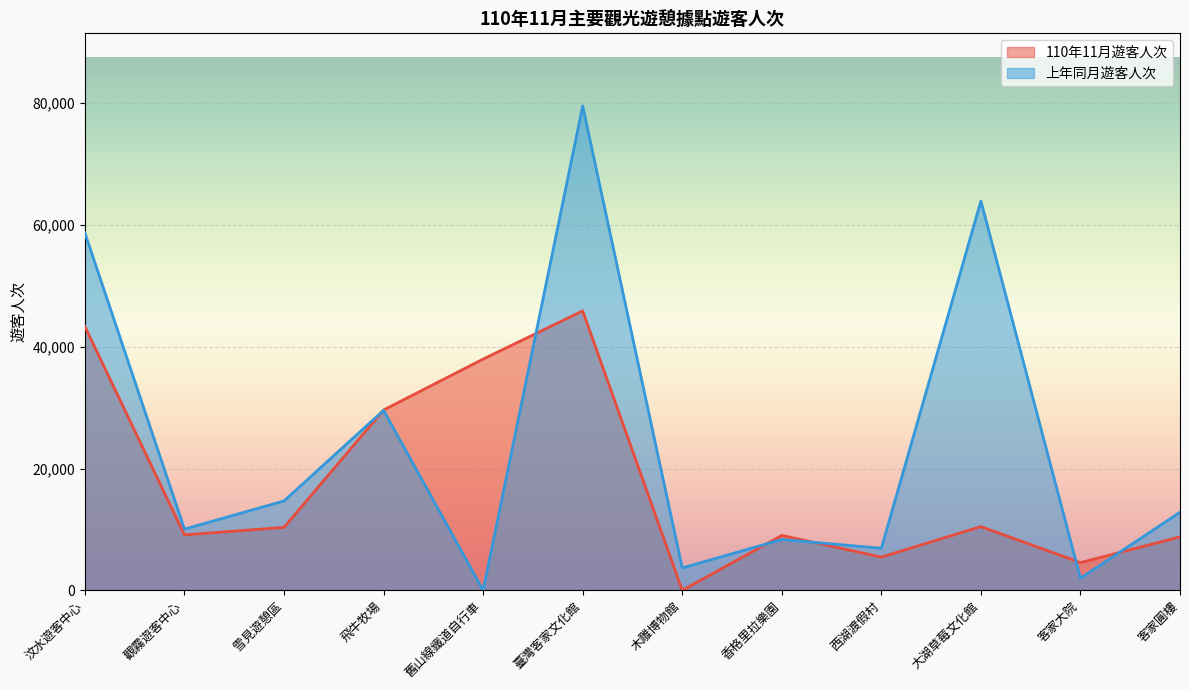

What is the maximum value for 上年同月遊客人次?

79546